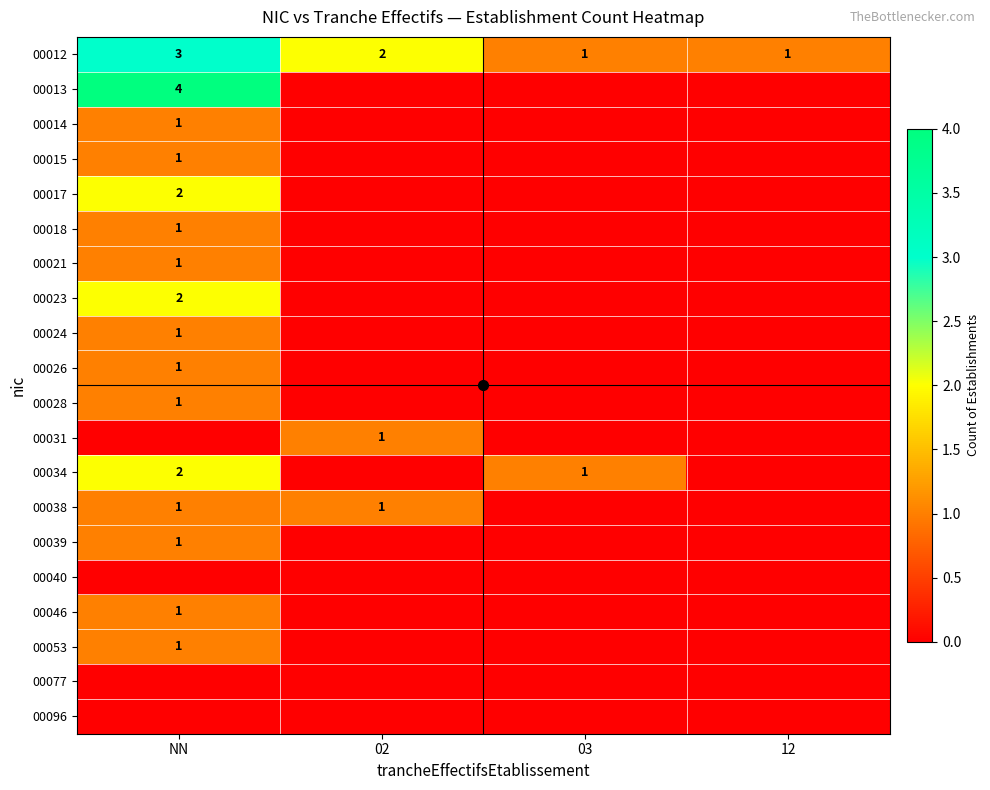

What is the total value across all series at NN?

24